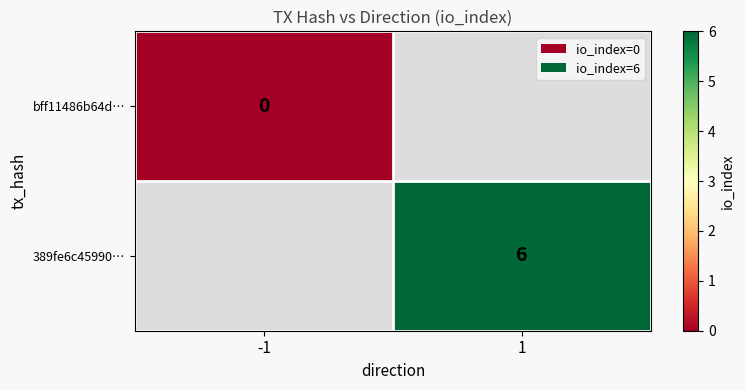

The value of 389fe6c45990… at 1 is 9. True or false?

False